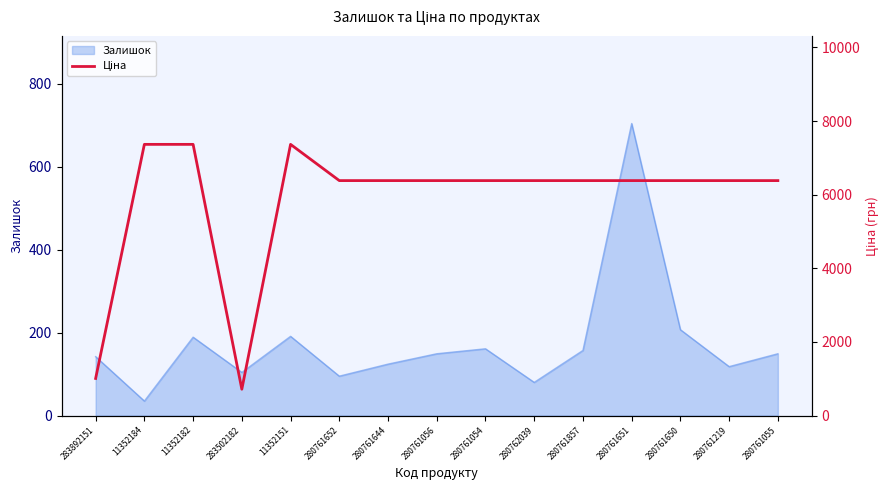

Is it true that the value at 11352184 is 2318.3?

False